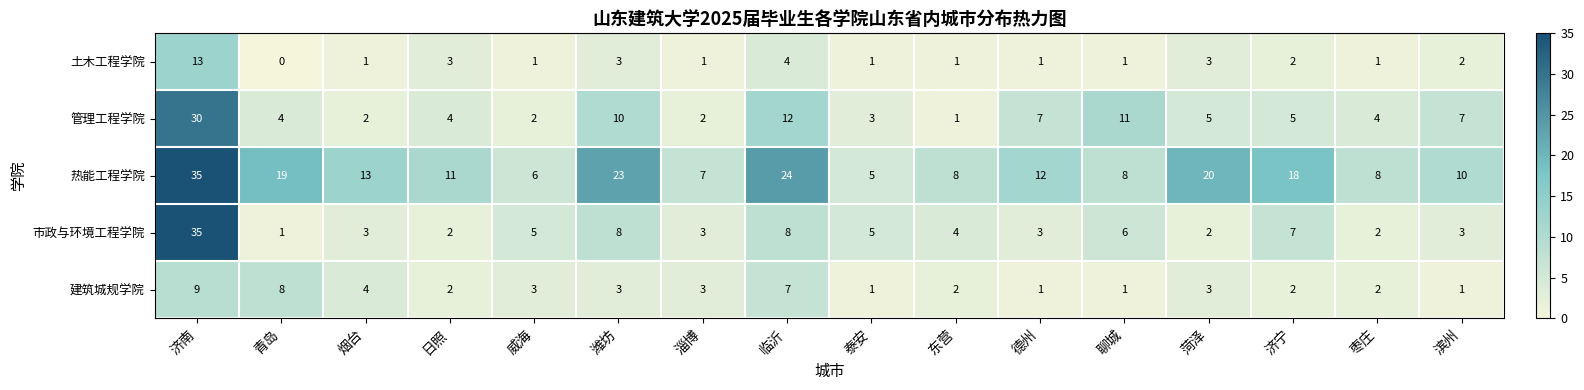

Which series has the largest total across all categories?

热能工程学院